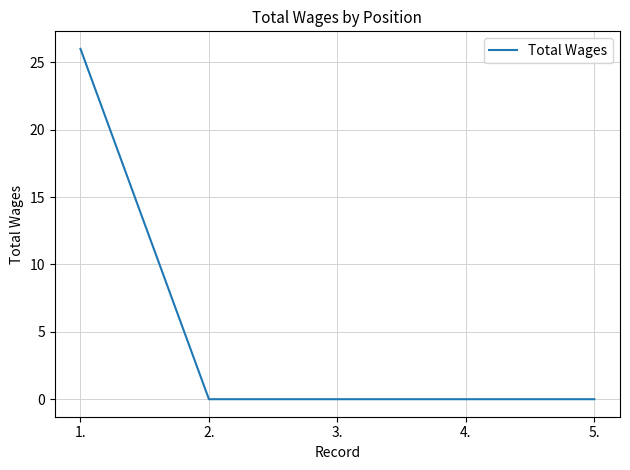

How many series are shown in this chart?

1